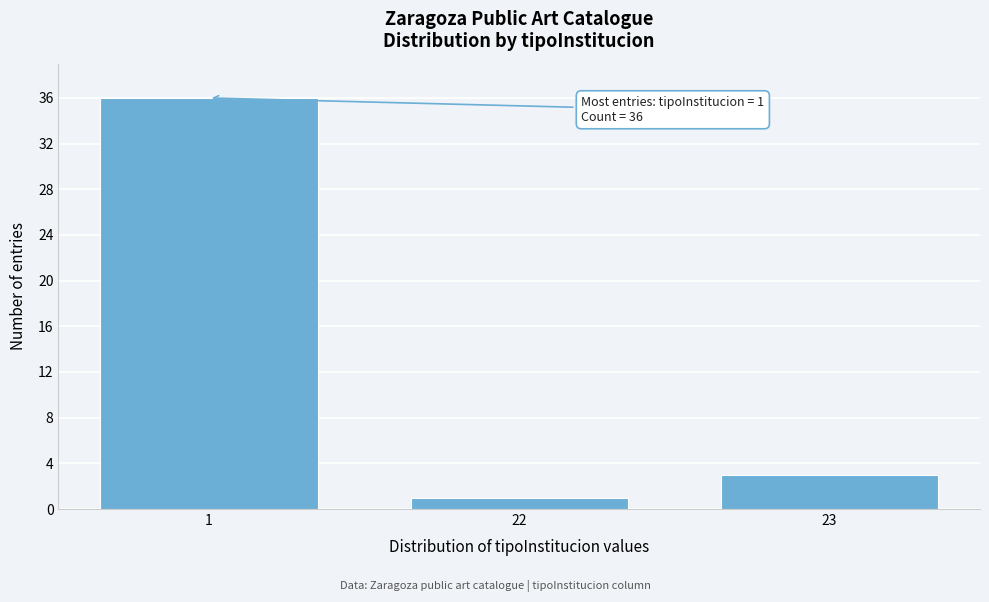

Reading left to right, transcribe all the data shown in this chart.

36	1	3